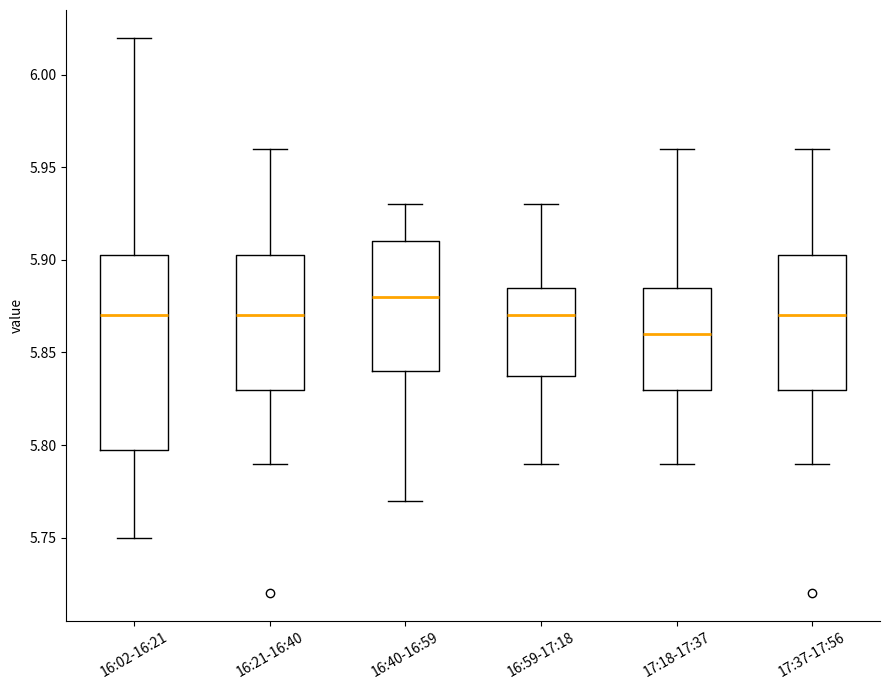

Which box is the tallest, from its lower edge to its upper edge?

16:02-16:21